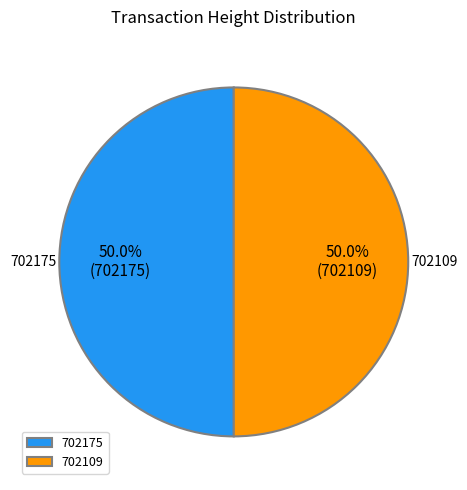

What is the ratio of the value at 702109 to the value at 702175?

1.0